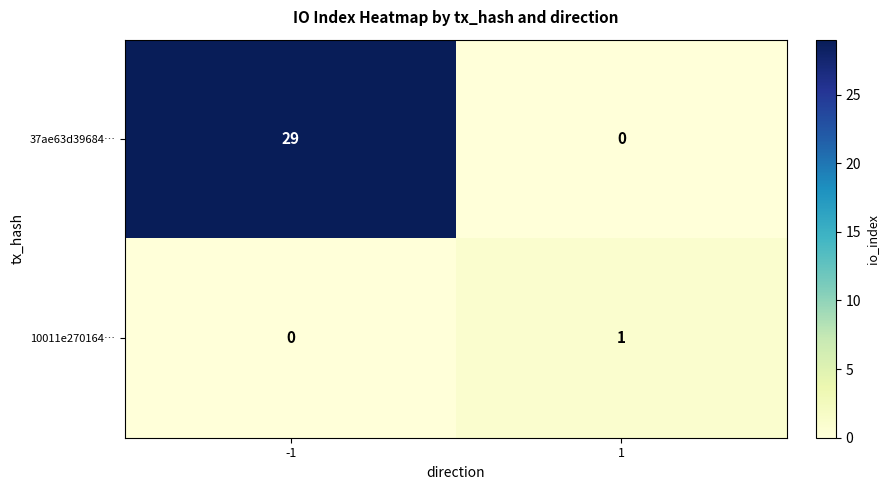

Which series changed the most between -1 and 1?

37ae63d39684…